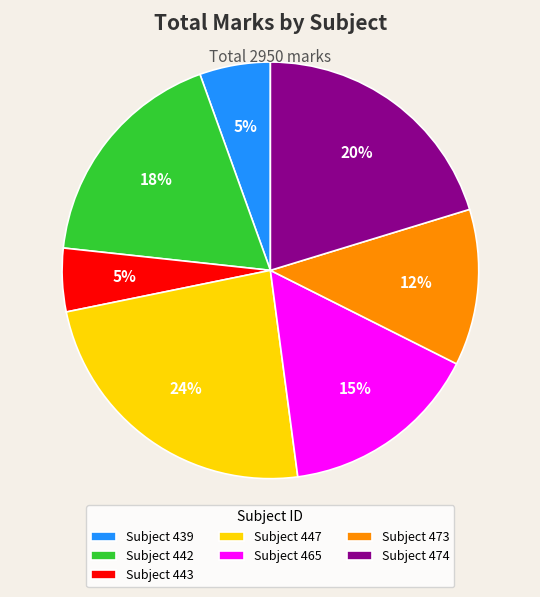

Which category has the biggest portion of the pie?

Subject 447